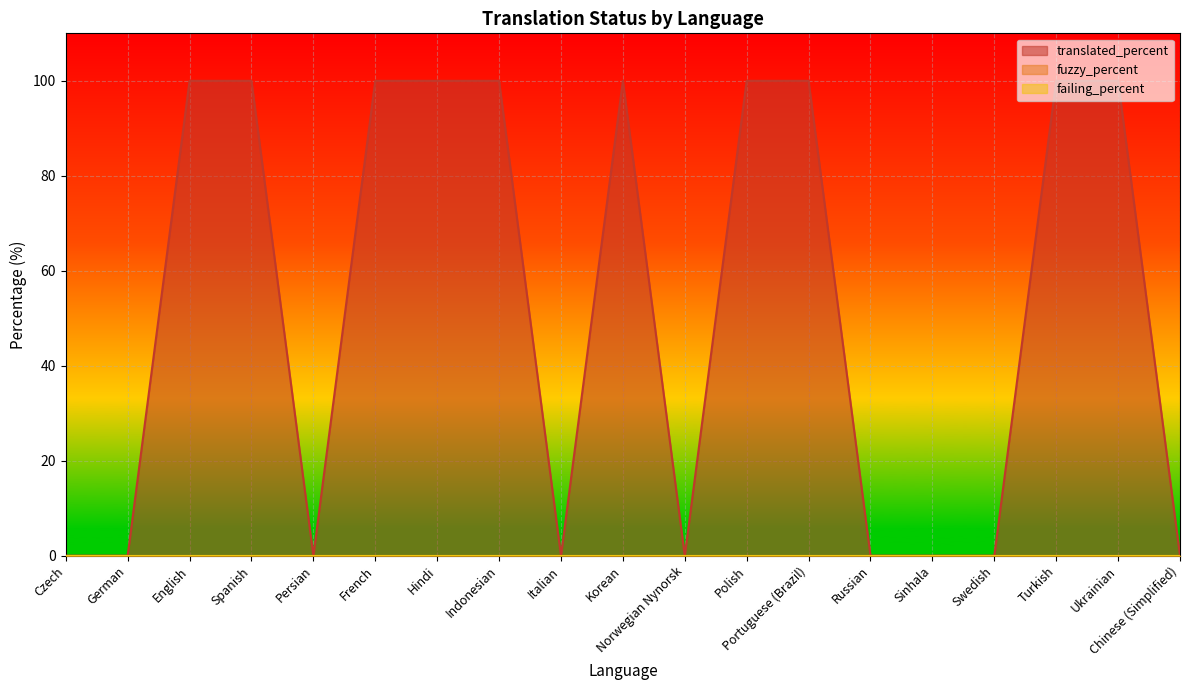

How many lines are shown in the chart?

3